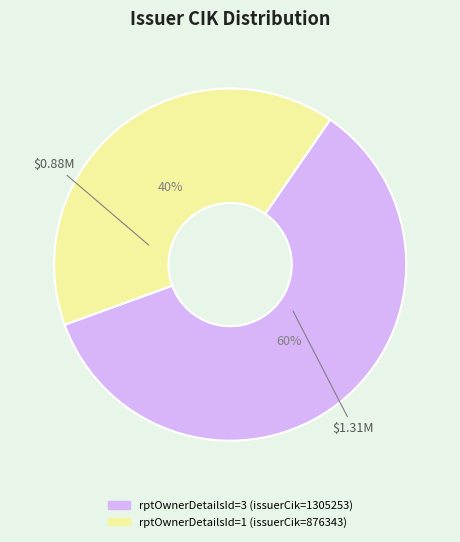

To the nearest percent, what is the average slice percentage?

50%